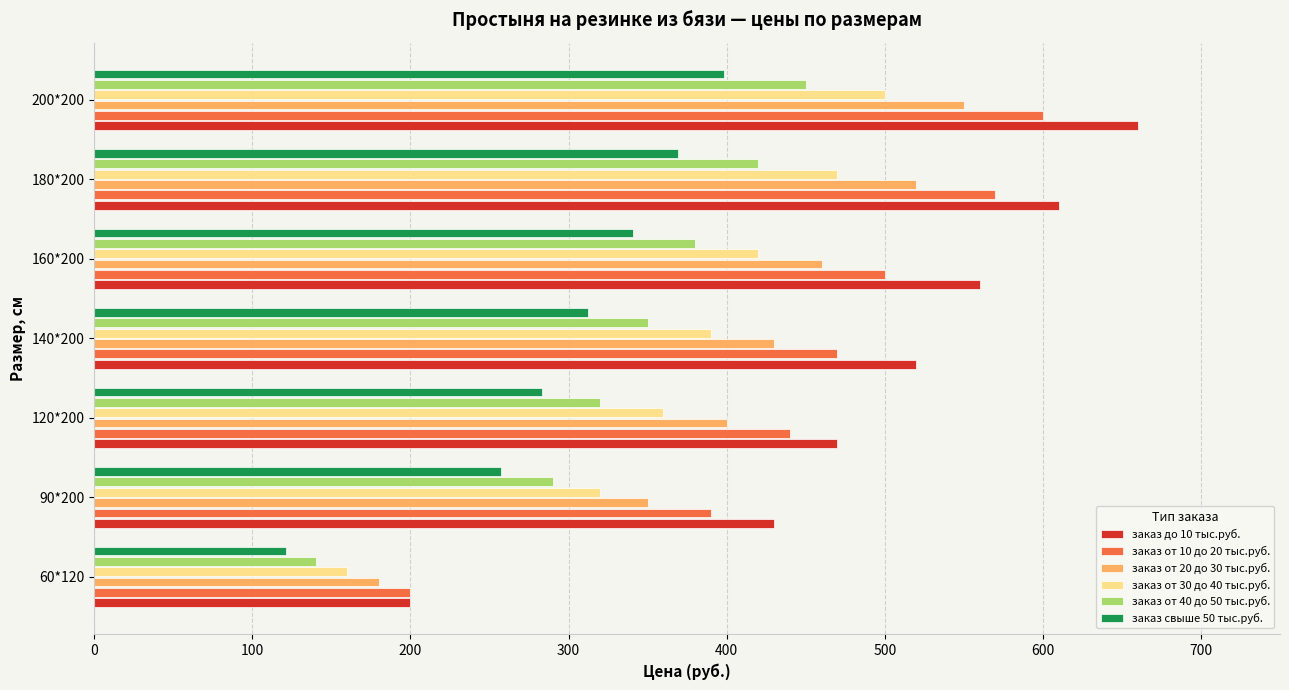

Is it true that заказ от 40 до 50 тыс.руб. equals 400 at 90*200?

False